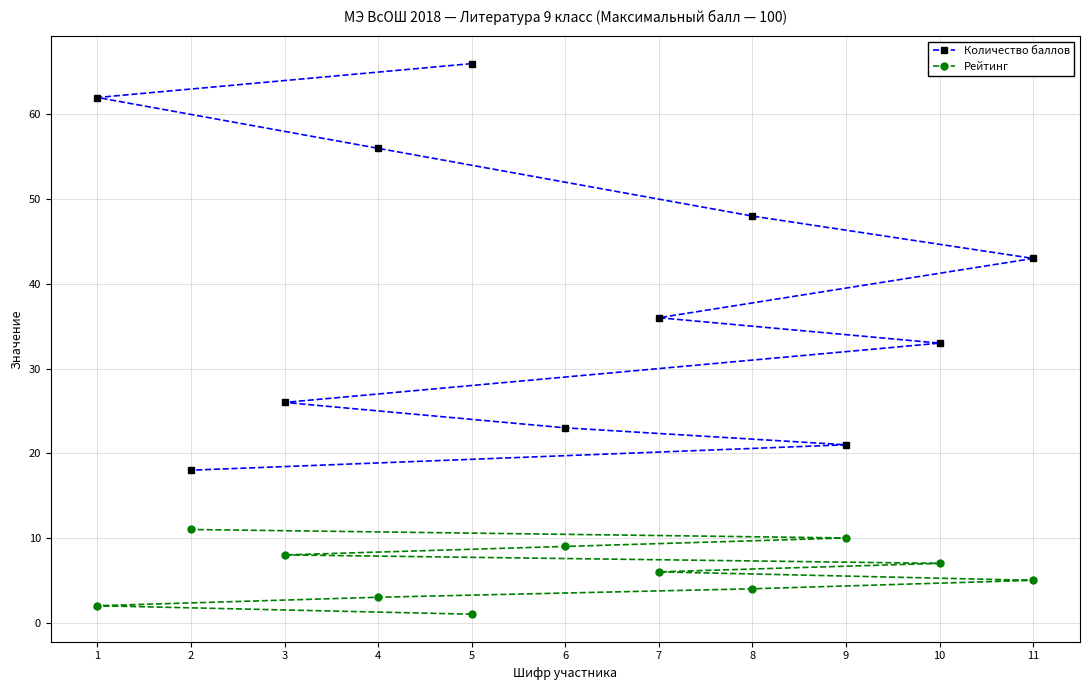

How many Рейтинг values are between 3 and 9?

7